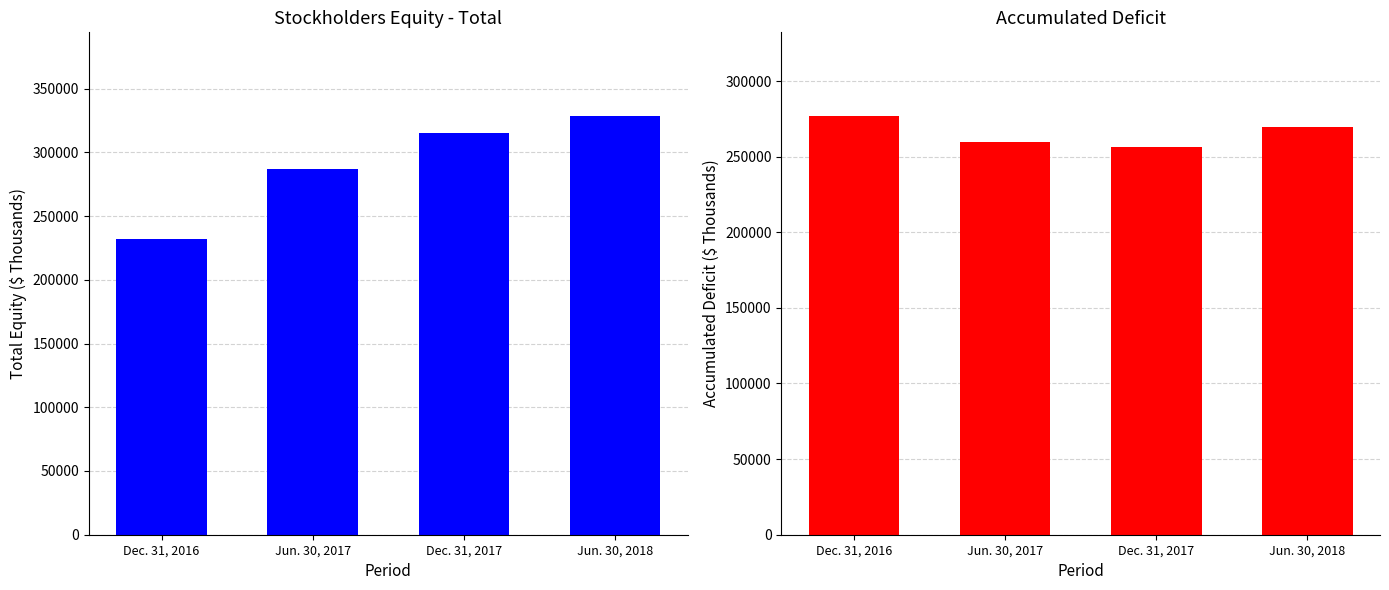

What value does the Total series have at Jun. 30, 2018, to the nearest 10?

328440